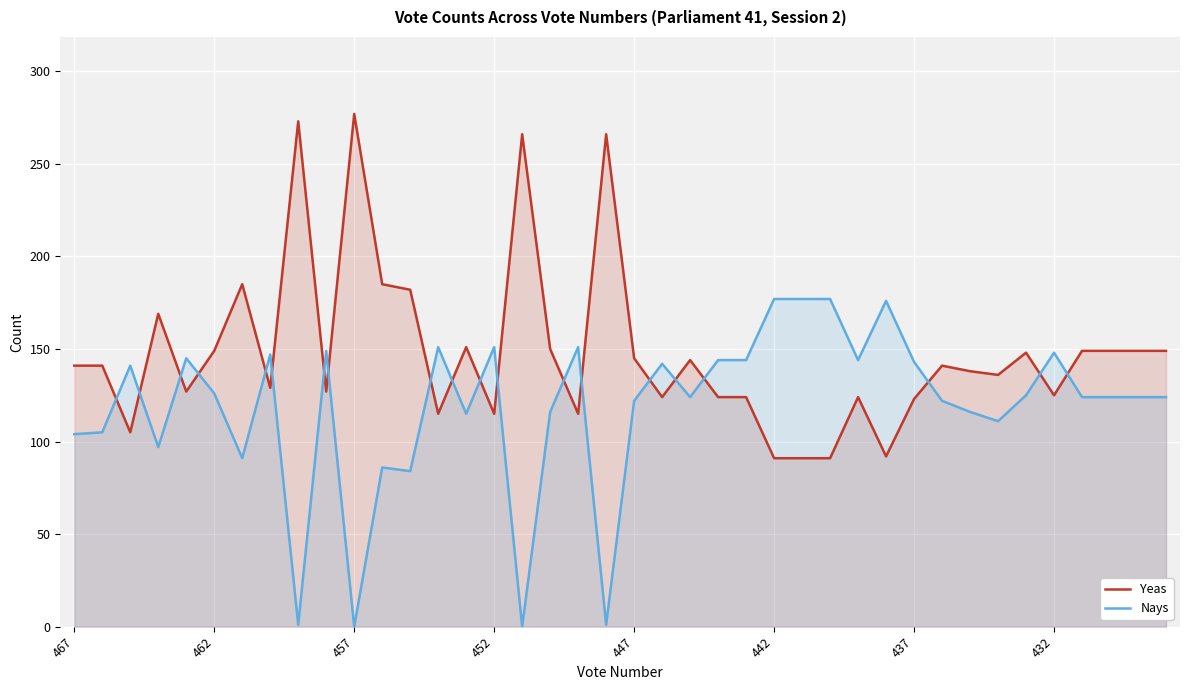

How many lines are shown in the chart?

2